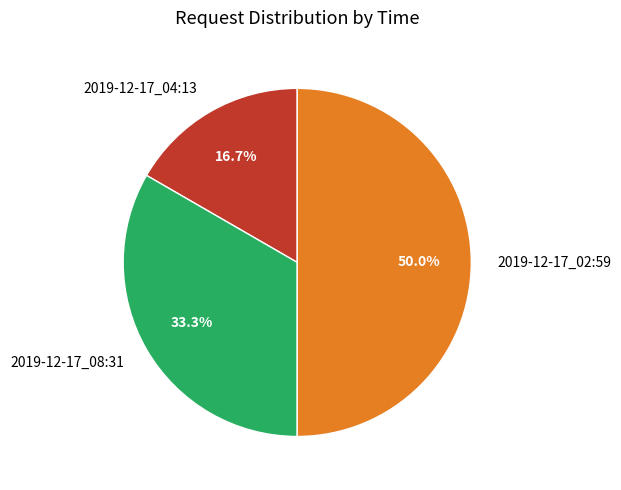

Is it true that 2019-12-17_02:59 is 38% of the pie?

False